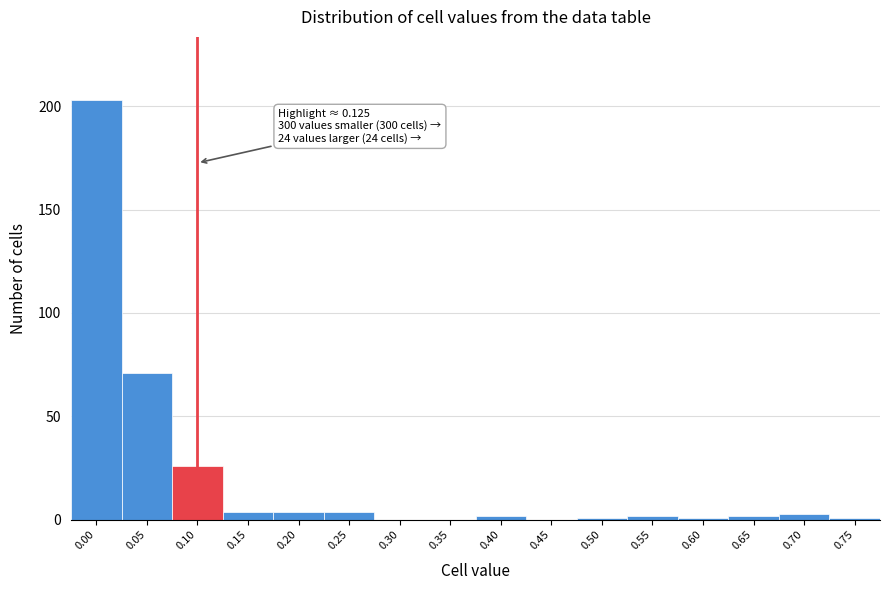

Reading left to right, extract all data points from this chart.

0.00=203	0.05=71	0.10=26	0.15=4	0.20=4	0.25=4	0.30=0	0.35=0	0.40=2	0.45=0	0.50=1	0.55=2	0.60=1	0.65=2	0.70=3	0.75=1